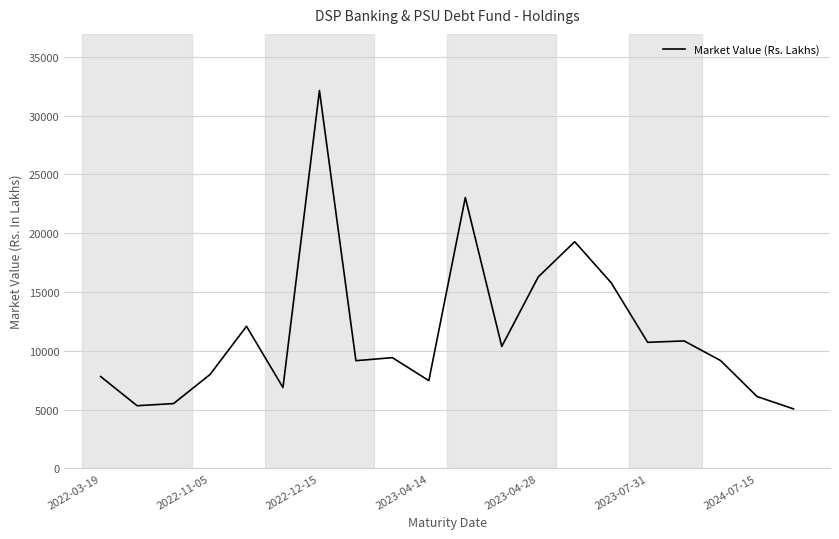

True or false: there are more than 1 points higher than both neighbors.

True